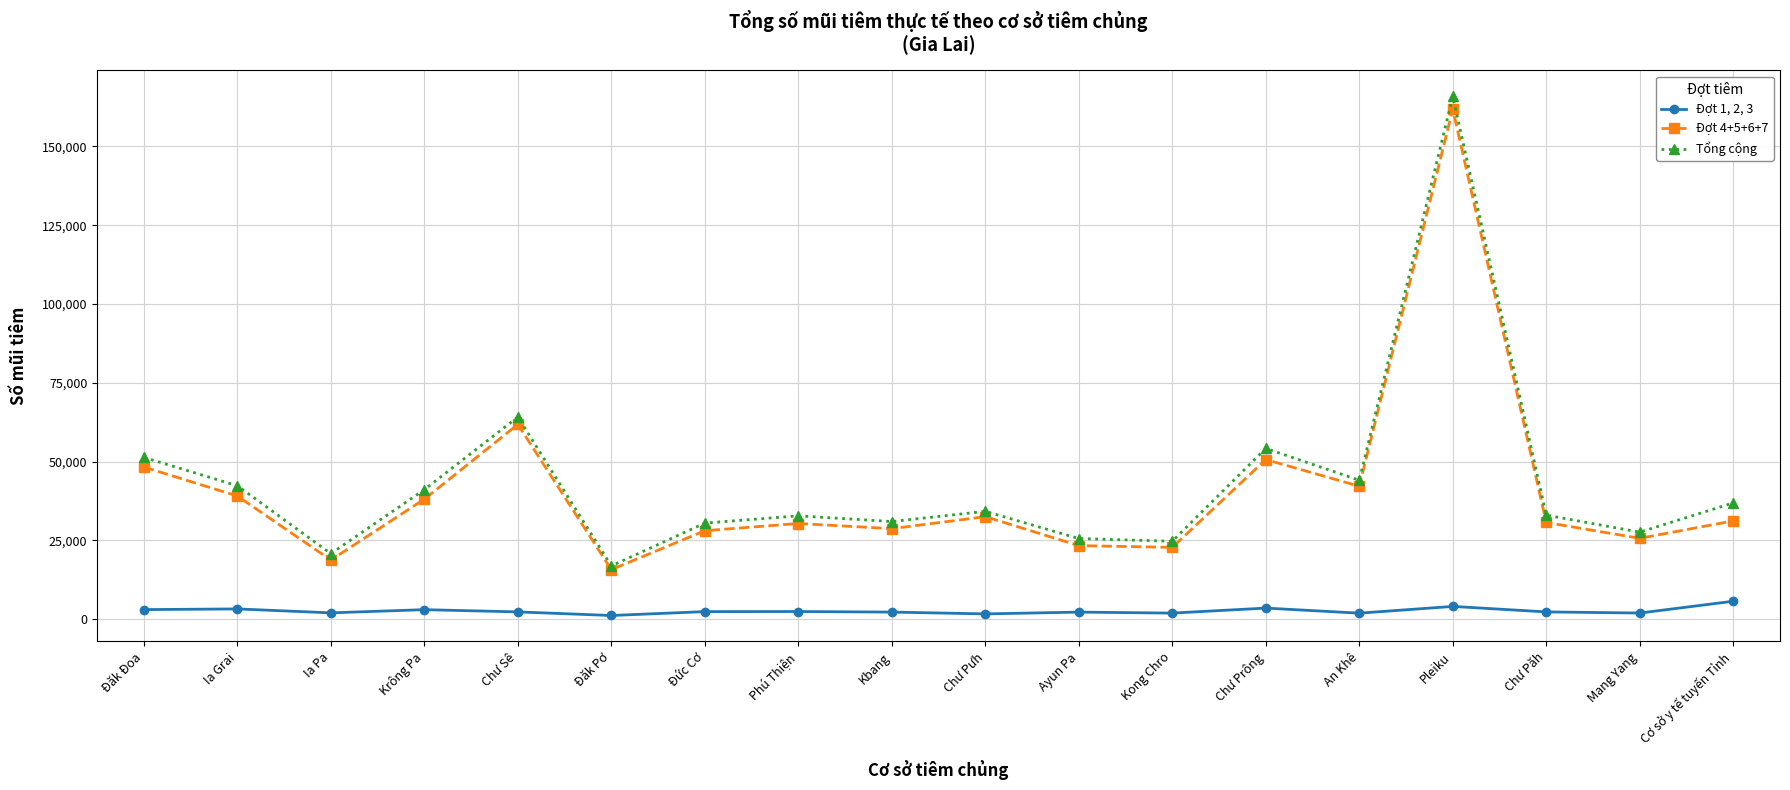

The Đợt 1, 2, 3 series shows 4060 at Pleiku. True or false?

True